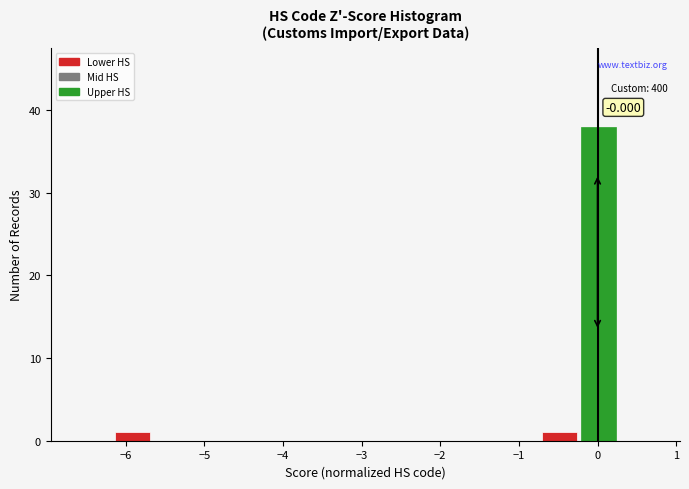

Over which range of the x-axis is the bar tallest?

-0.2 to 0.3